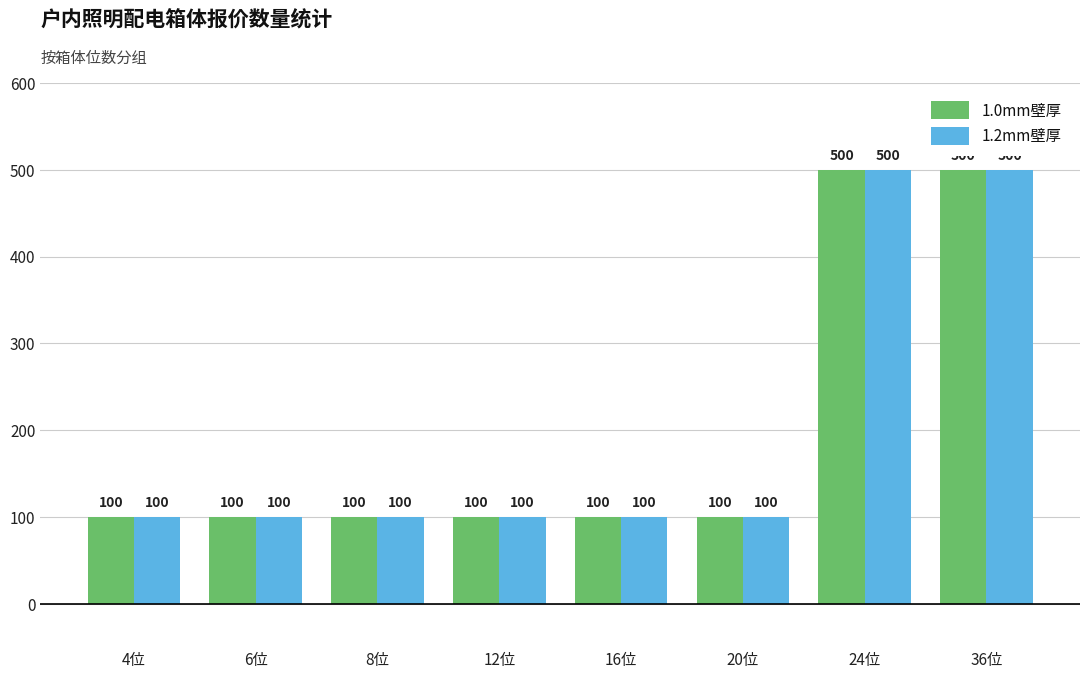

True or false: 1.2mm壁厚 has a value of 500 at 24位.

True